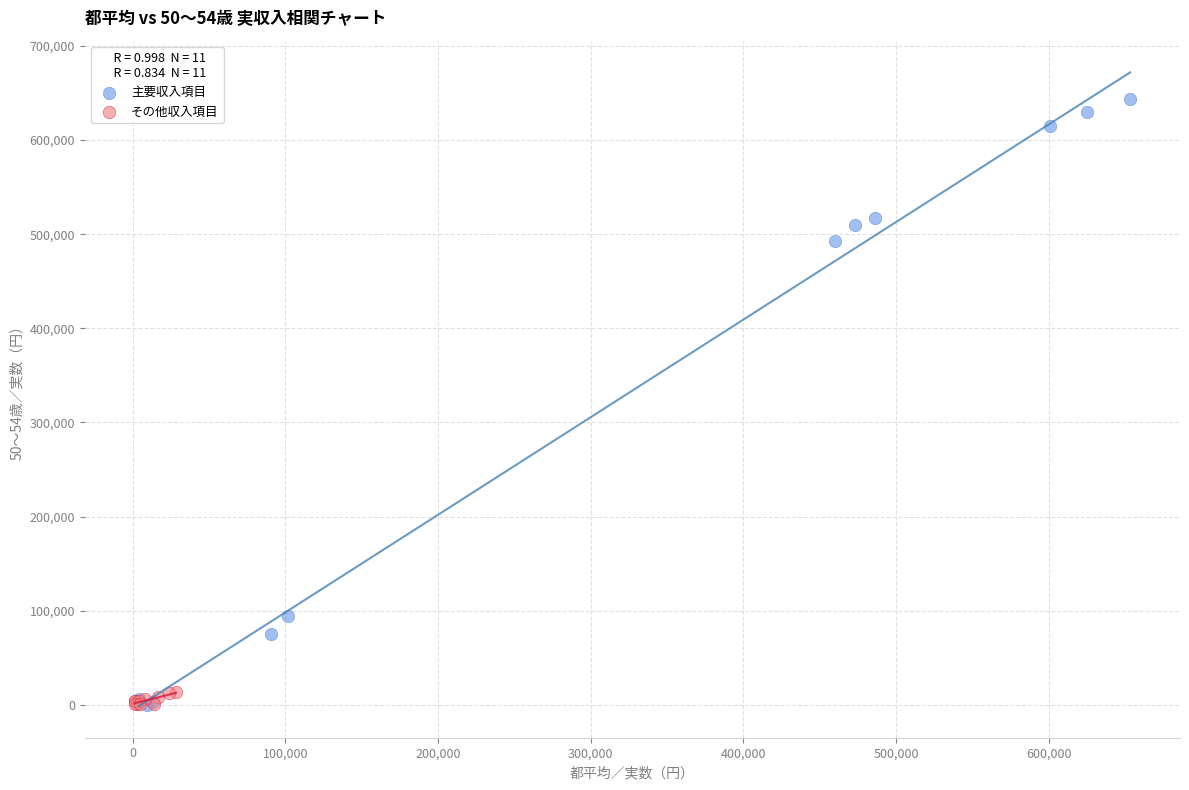

Which series has the largest Y range (max minus min)?

主要収入項目